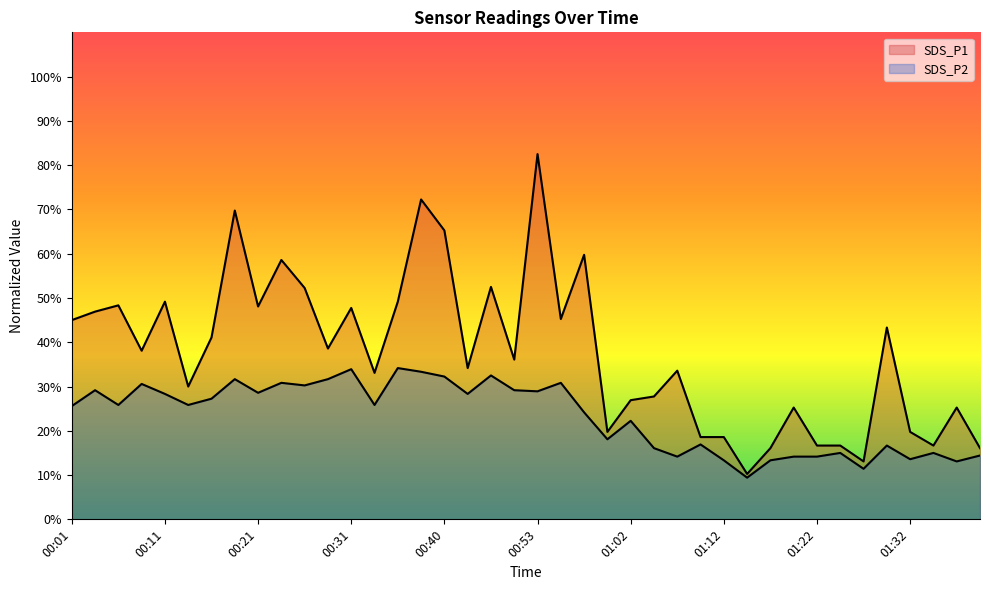

Rank the series by their maximum value, from lowest to highest.

SDS_P2, SDS_P1